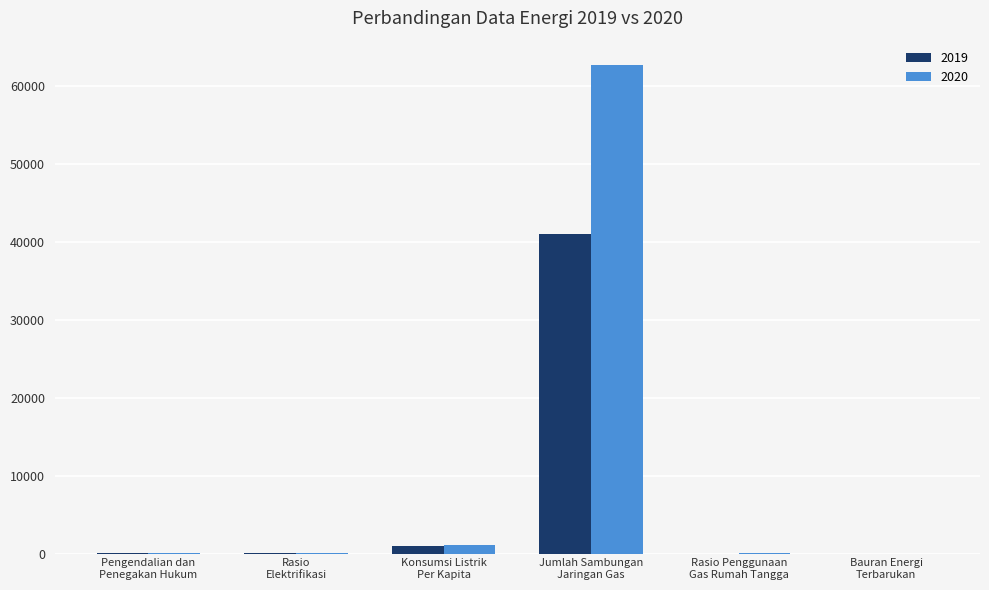

Which series has the largest total across all categories?

2020